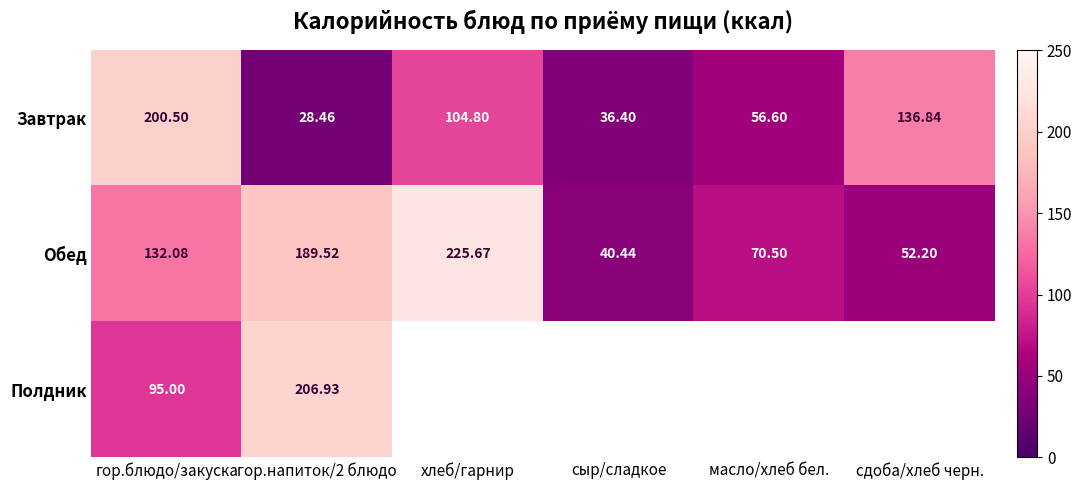

The value of Завтрак at гор.напиток/2 блюдо is 37.4. True or false?

False